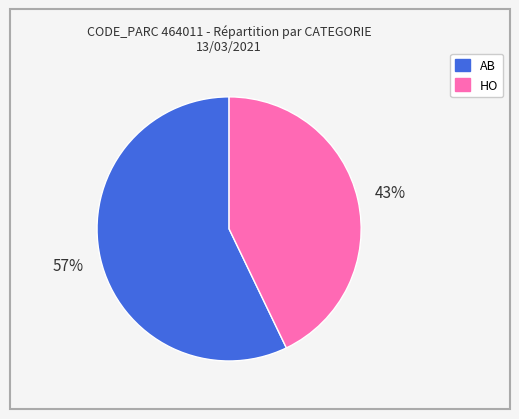

What is the majority slice?

AB